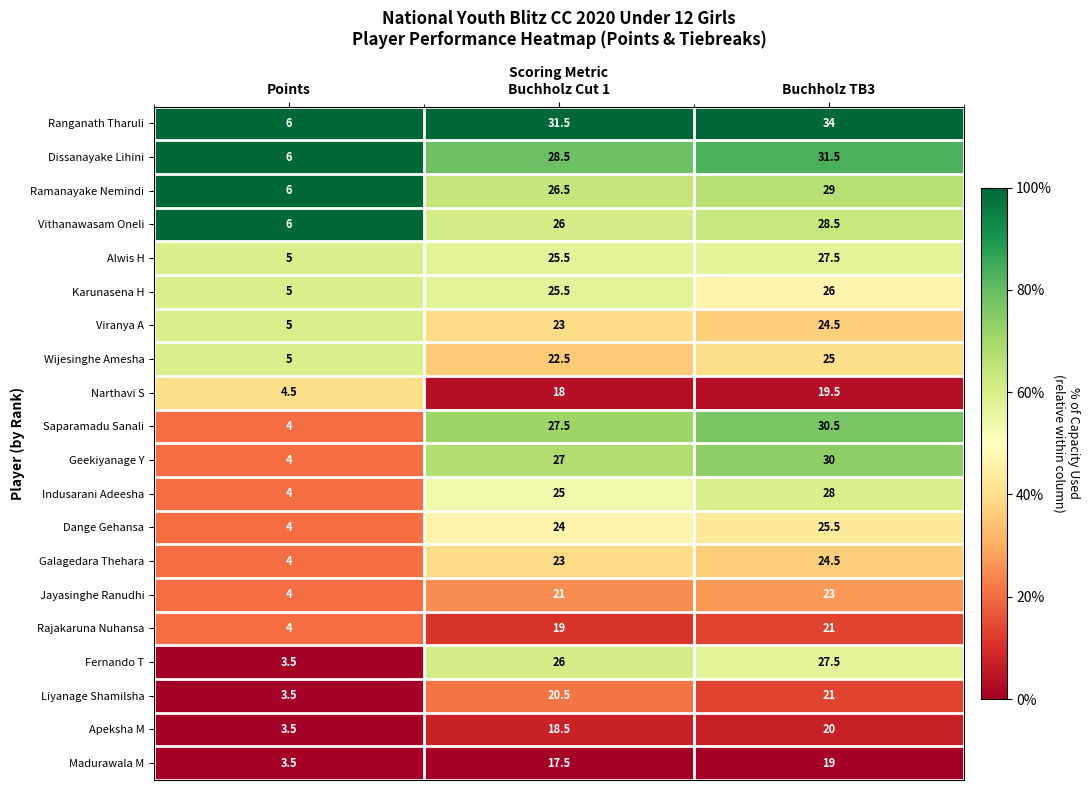

What is the spread (max minus min) of values at Buchholz TB3?

15.0